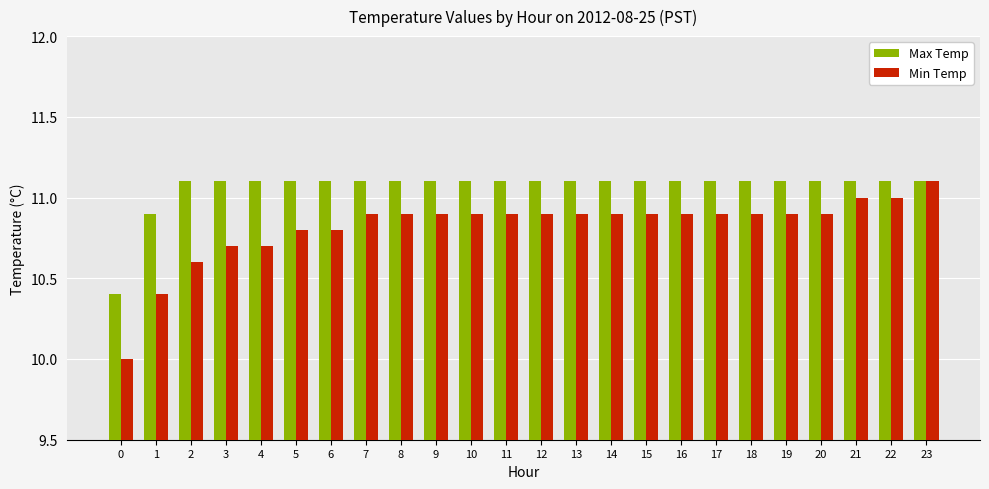

What is the difference between the maximum and minimum values in the Min Temp series?

1.1